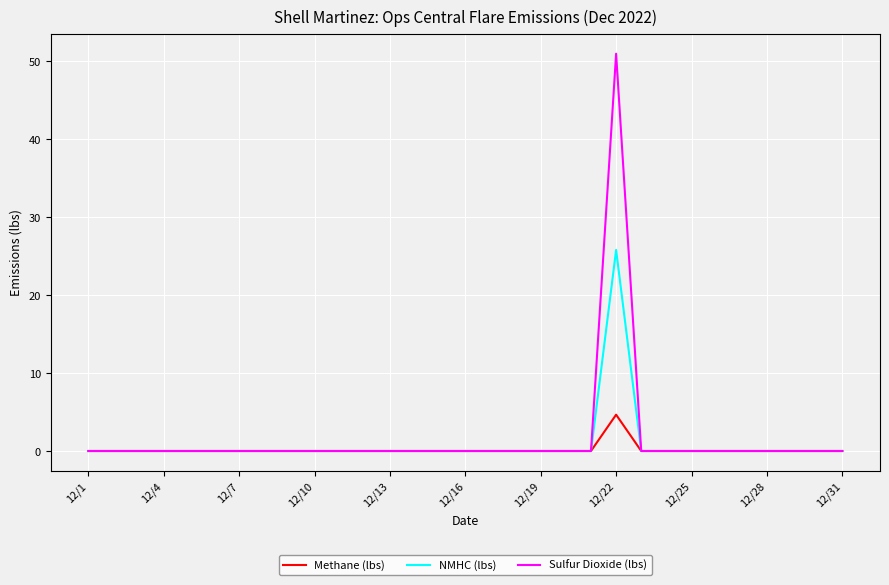

Rank the series by their maximum value, from lowest to highest.

Methane (lbs), NMHC (lbs), Sulfur Dioxide (lbs)